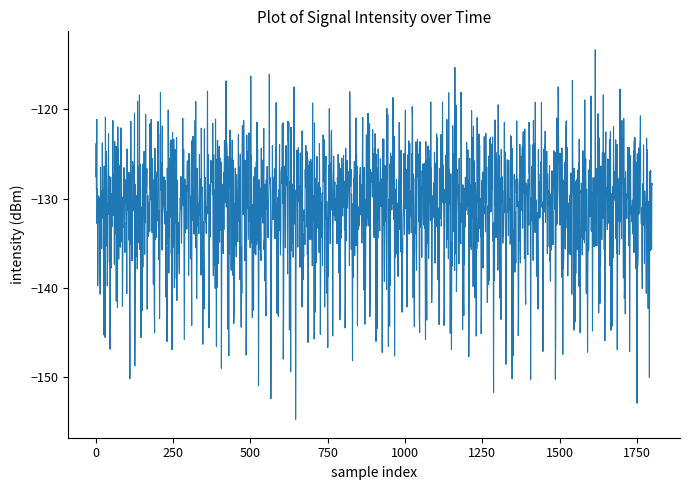

What is the difference between the maximum and minimum values?

41.3